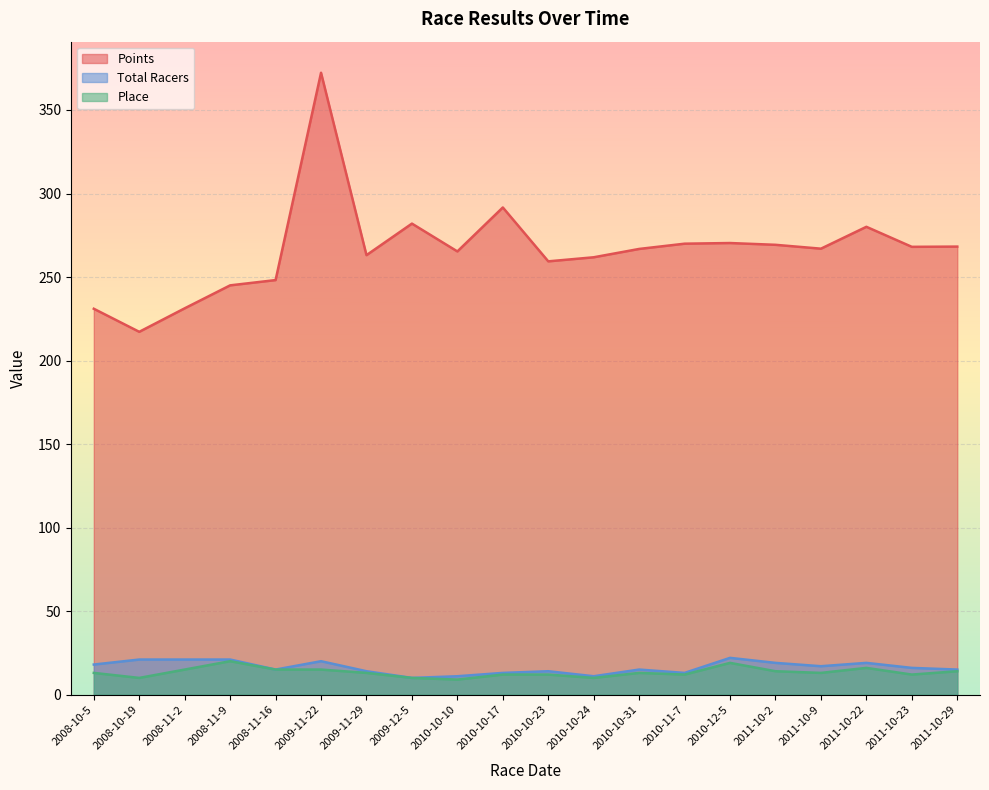

Read the Place value at 2009-11-29.

13.0